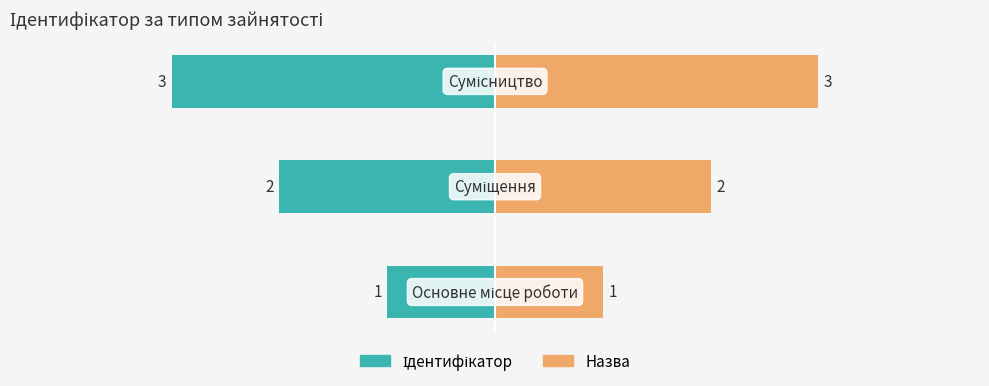

Reading left to right, what are all the values shown in this chart?

Ідентифікатор: 0=-1	1=-2	2=-3
Назва: 0=1	1=2	2=3